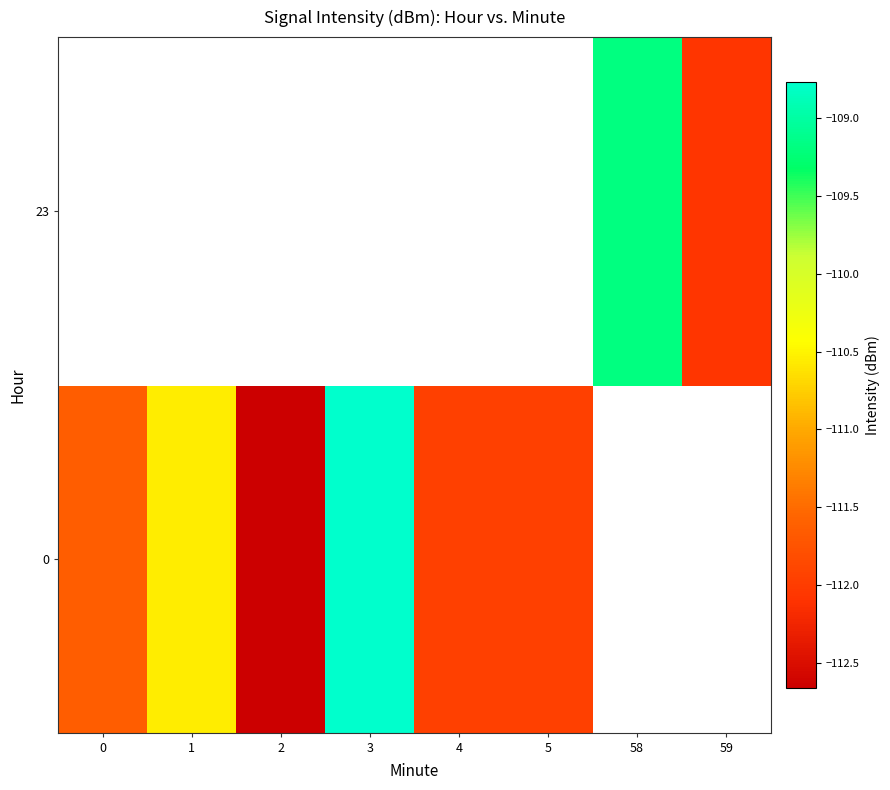

Rank the series by their maximum value, from lowest to highest.

row_0, row_1